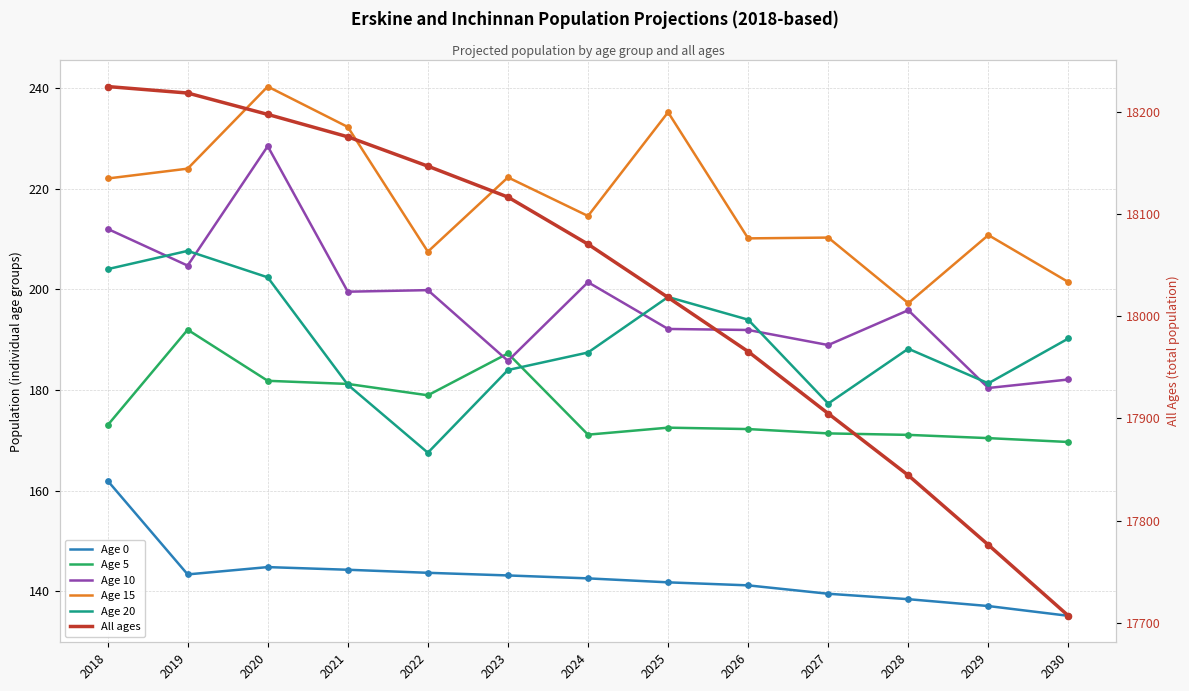

Which series reaches the maximum Y coordinate?

All ages